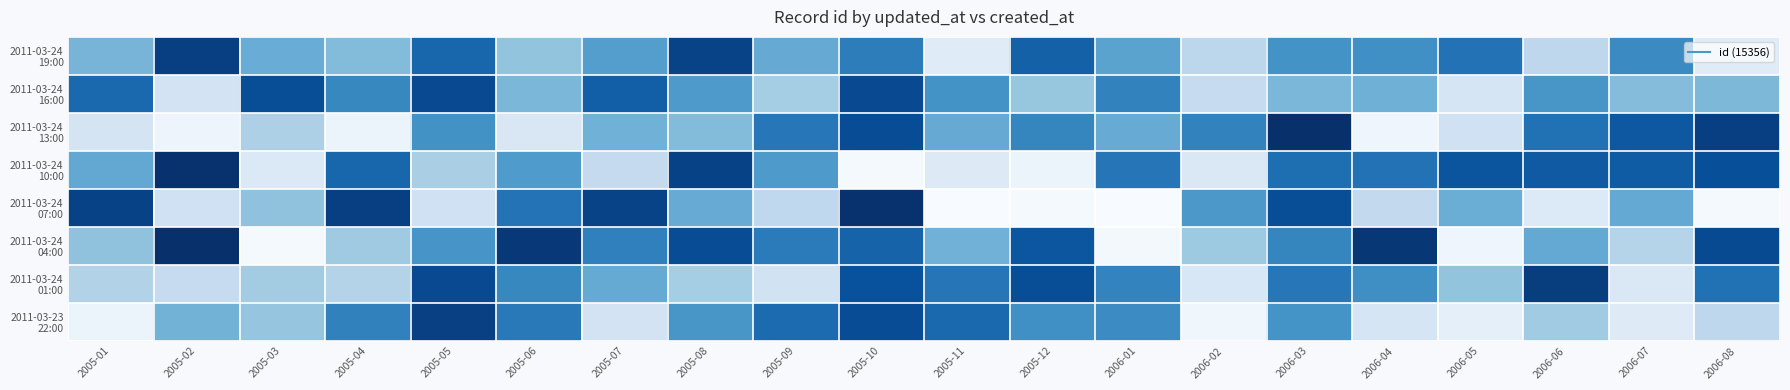

What is the difference between the highest and lowest values at 2005-12?

1348